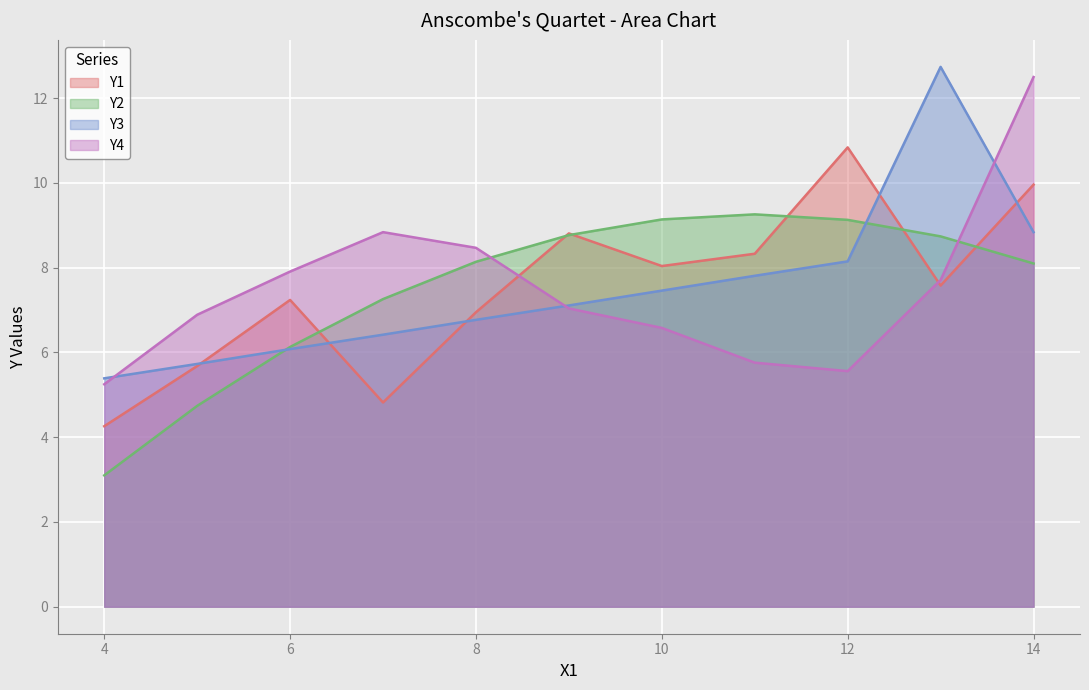

True or false: Y3 has a value of 4.9 at 13.

False